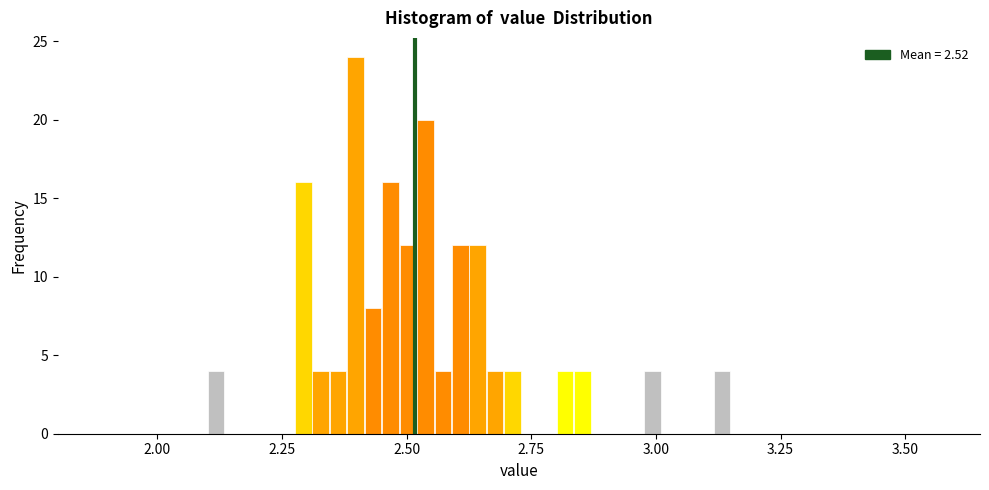

Around what value on the x-axis is the tallest bar? Give the approximate position of its centre, as read against the axis.

2.40